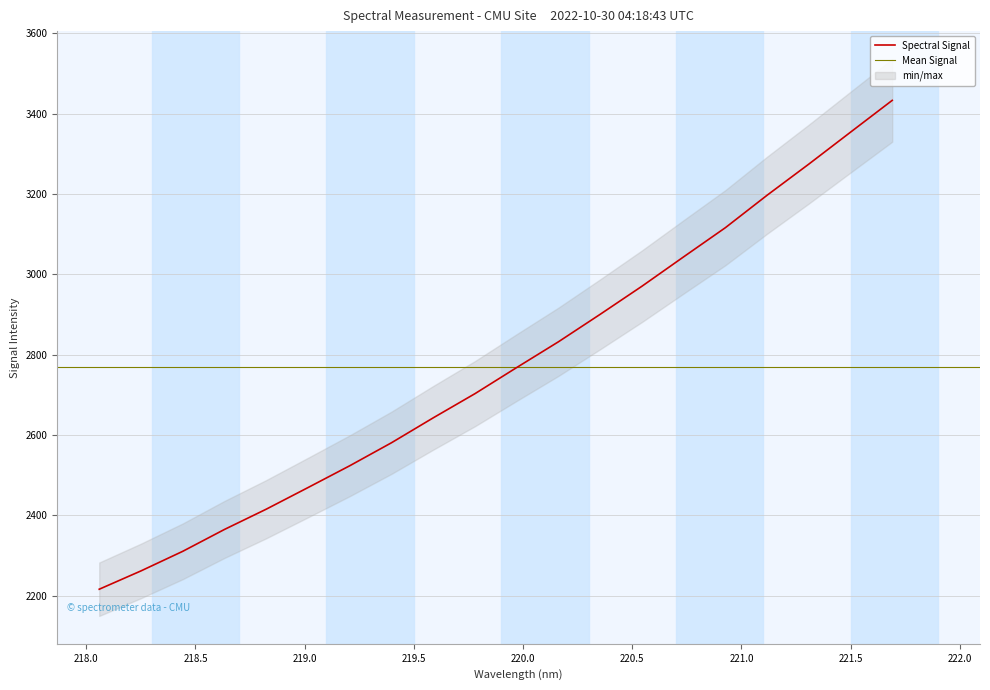

What position from the left is 219.589?

9